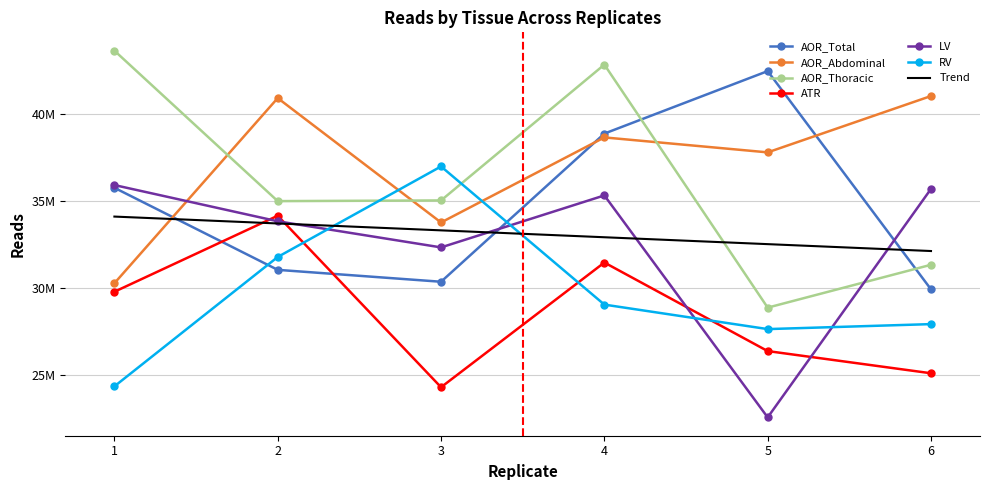

How many interior local valleys does the ATR series have?

1